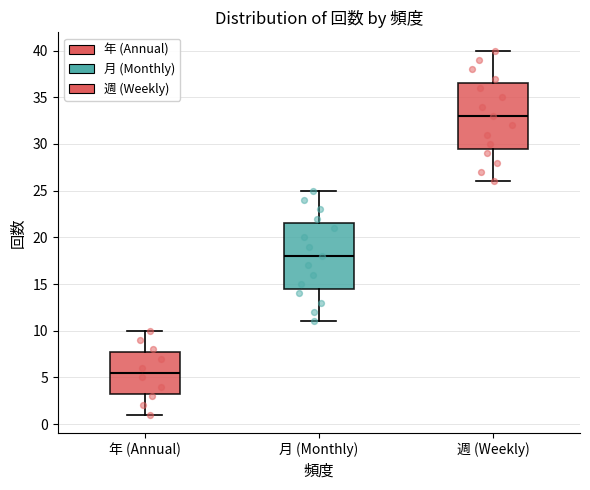

Which box has the lowest median line?

年 (Annual)